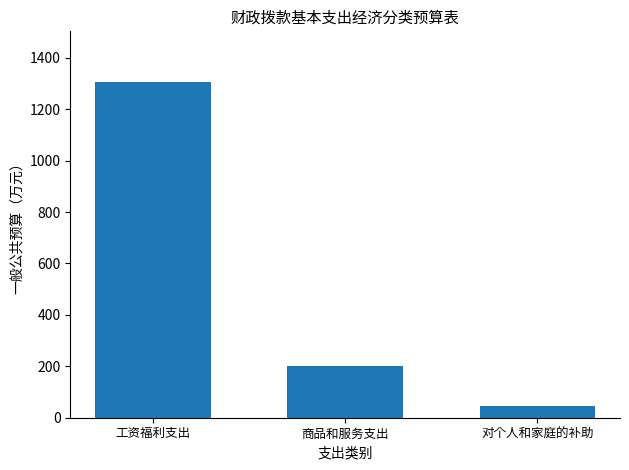

What is the difference between the values at 对个人和家庭的补助 and 工资福利支出?

1259.6